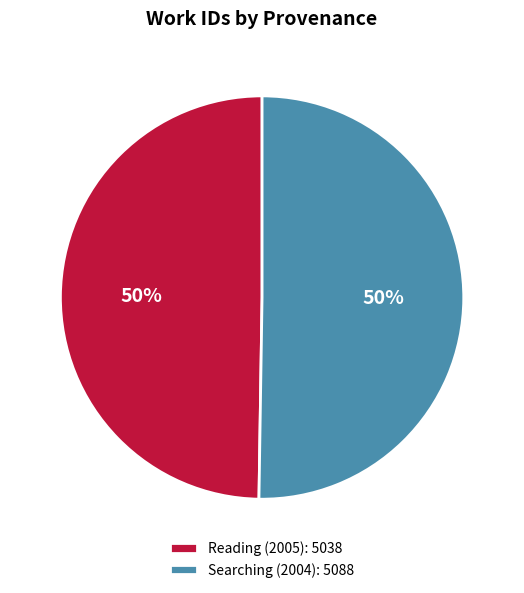

To the nearest percent, what percentage of the pie is Reading (2005): 5038?

50%